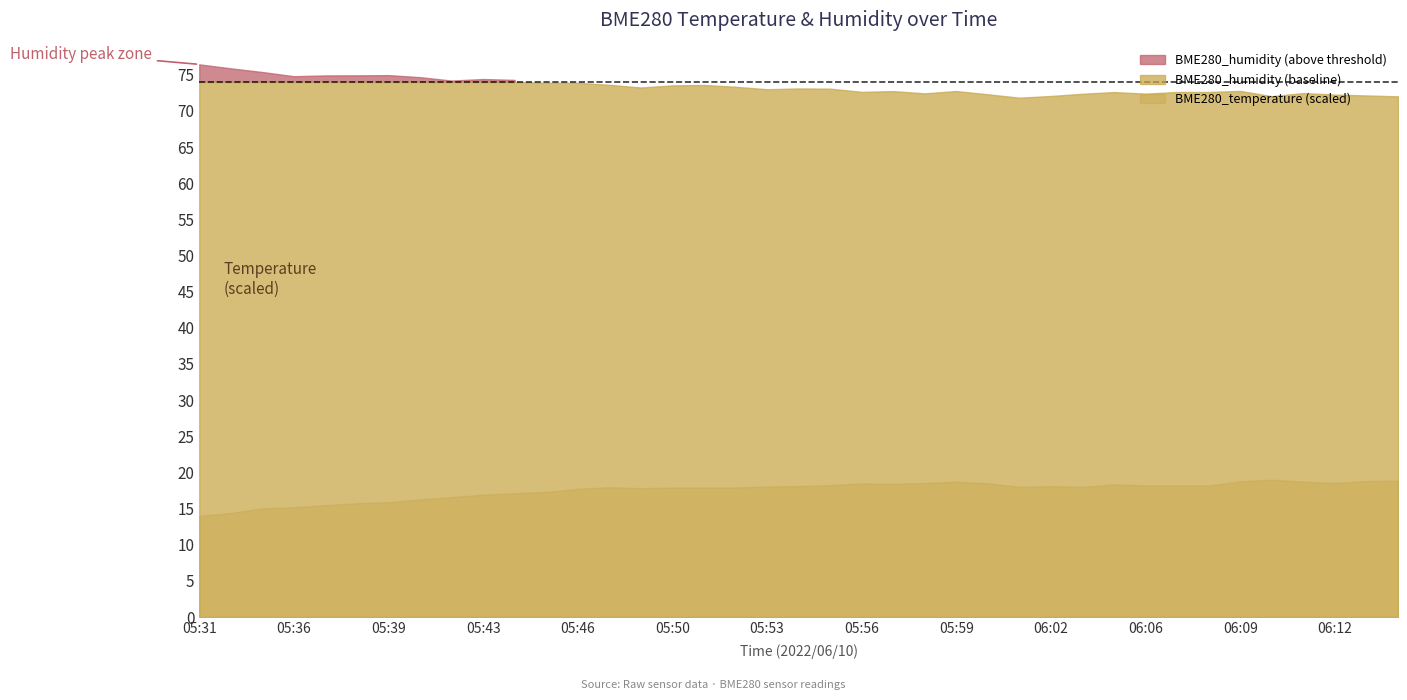

What is the greatest value displayed?

76.4